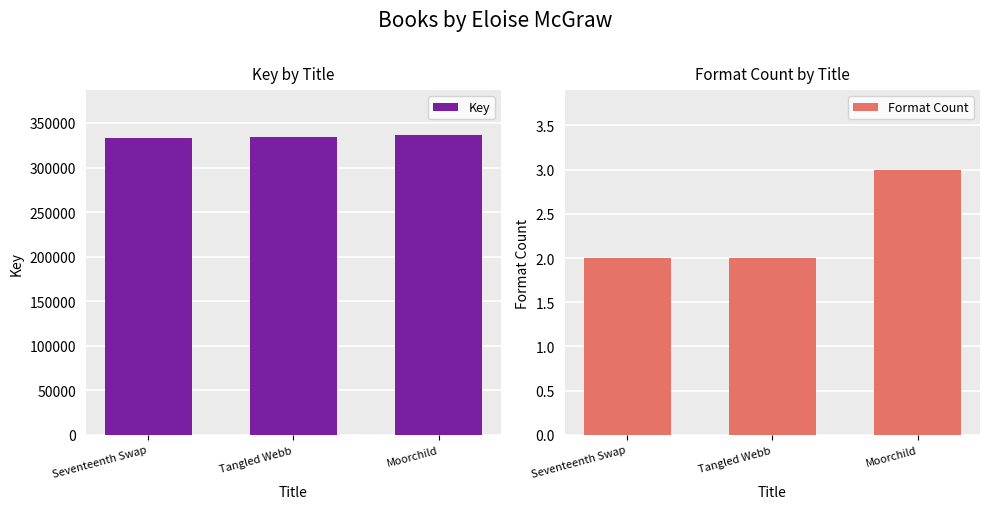

Reading left to right, what are all the values shown in this chart?

Key: 333368	333723	336426
Format Count: 2	2	3